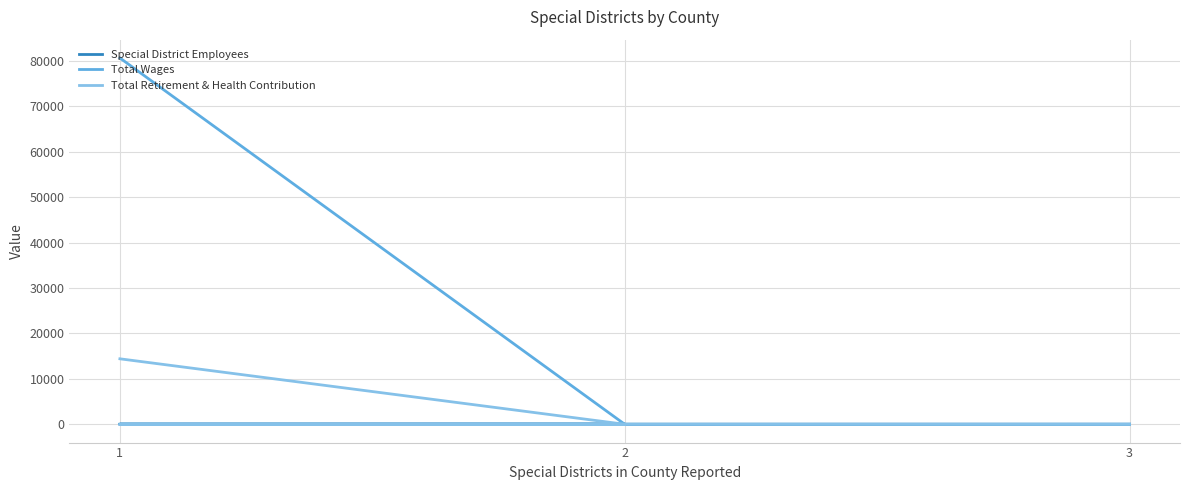

How many intersections are there between Special District Employees and Total Wages?

1